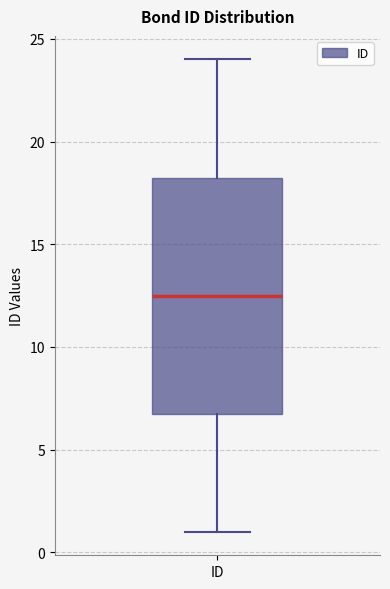

Read this box plot against the y-axis: the position of the median line, the range covered by the box, and the ends of both whiskers. The values are not printed on the chart, so give them approximately, as read against the axis.

median 12.5, box 7.0 to 18.5, whiskers 1.0 to 24.0